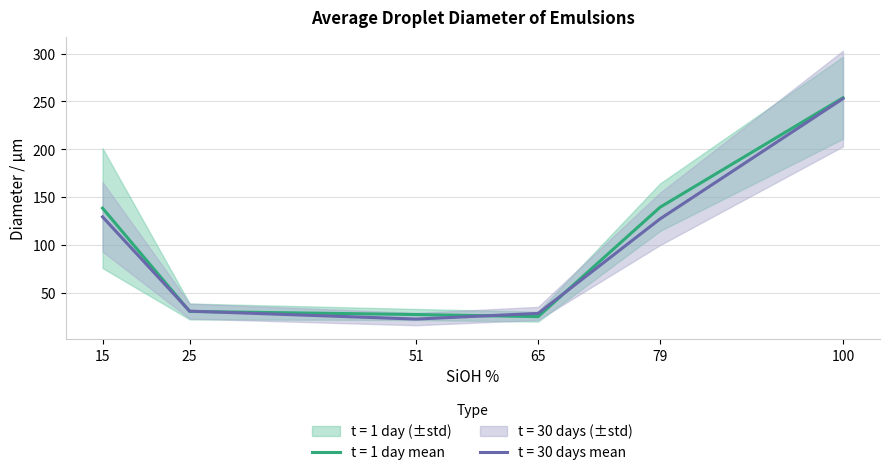

Reading left to right, transcribe all the data shown in this chart.

diameter t=1day: 138.4	30.4	27.2	25.0	139.4	253.8
diameter t=30days: 129.3	30.8	22.5	28.4	127.2	253.0